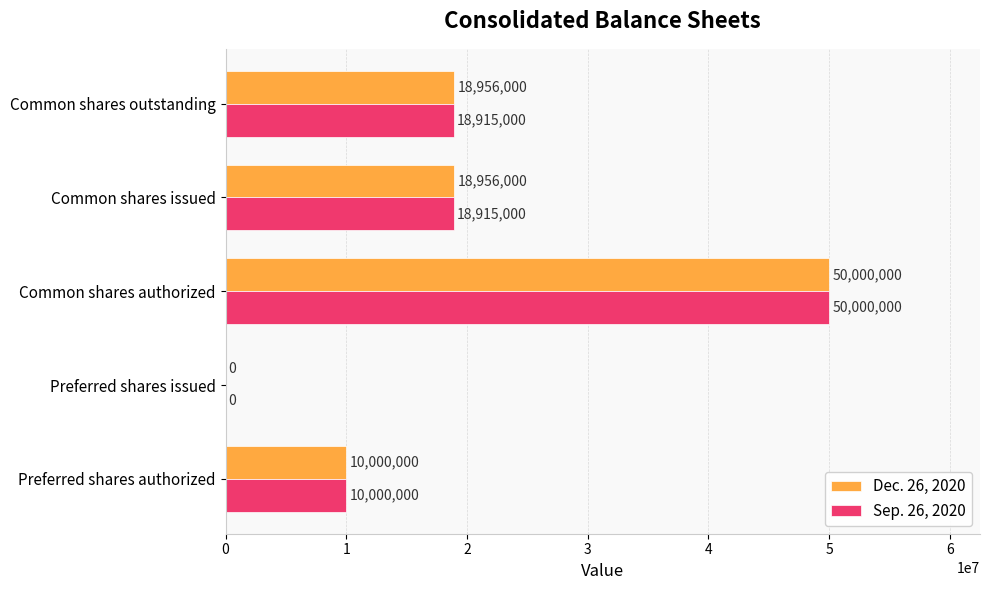

Is the value of Dec. 26, 2020 at Preferred shares issued greater than the value of Sep. 26, 2020 at Preferred shares authorized?

No